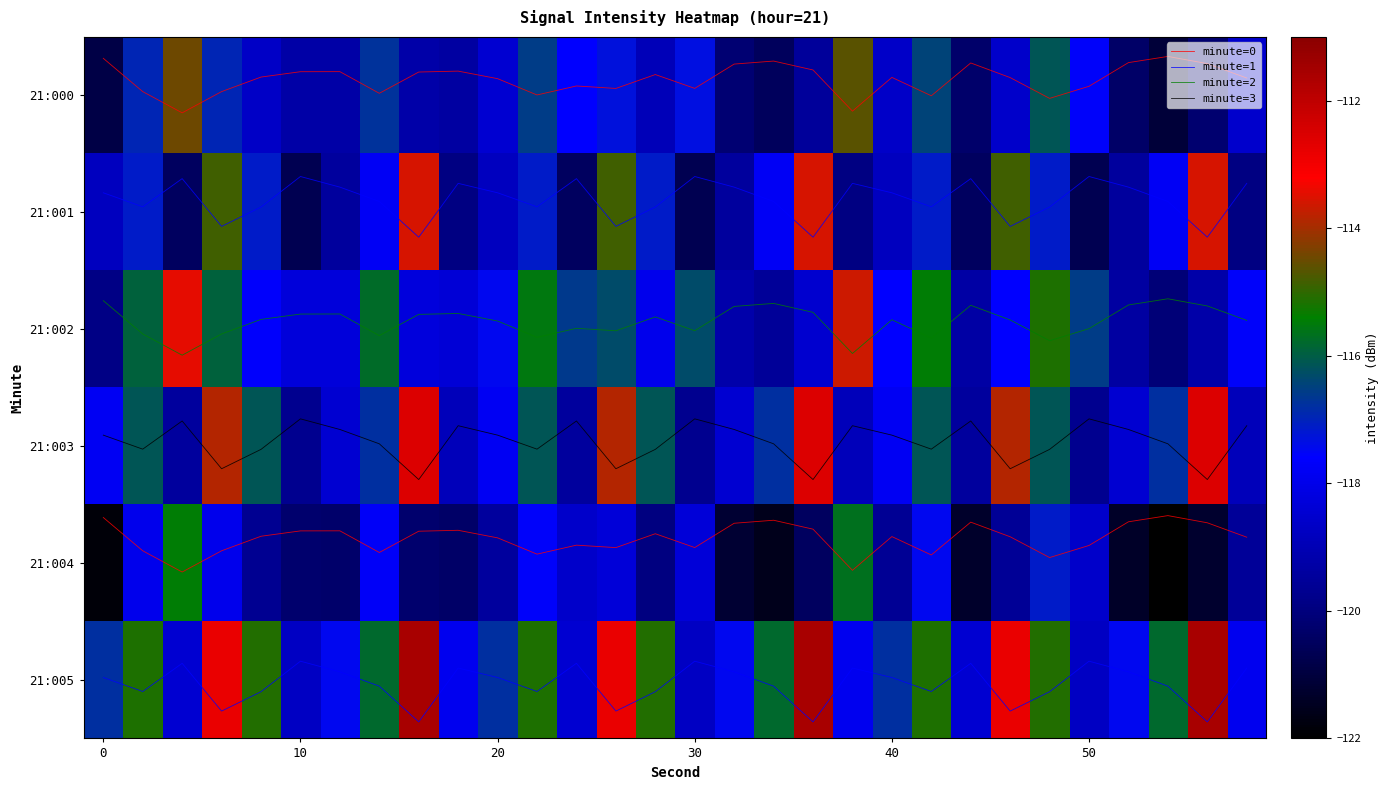

At which label does 21:001 reach its minimum?

10